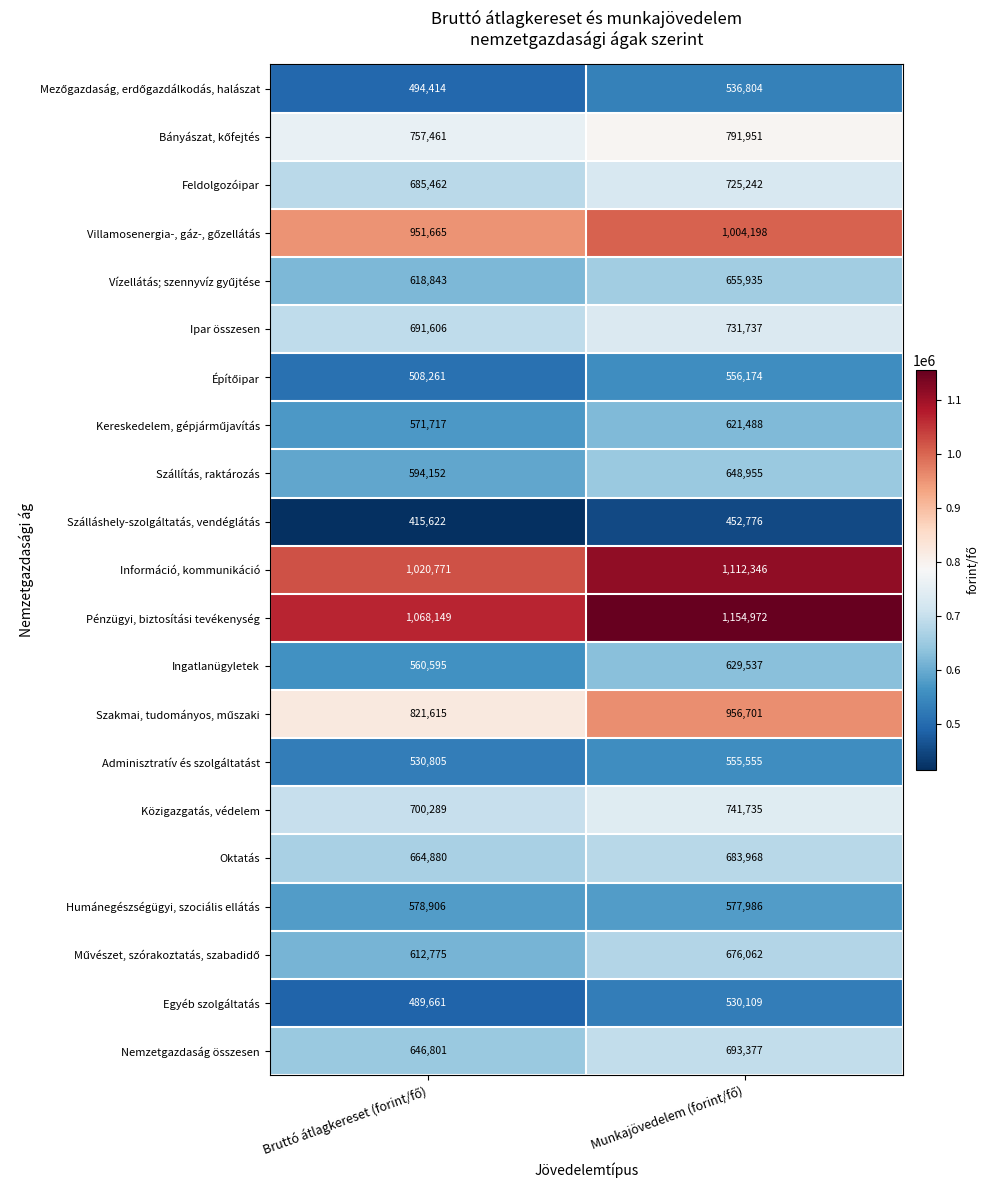

What is the sum of all Nemzetgazdaság összesen values?

1340178